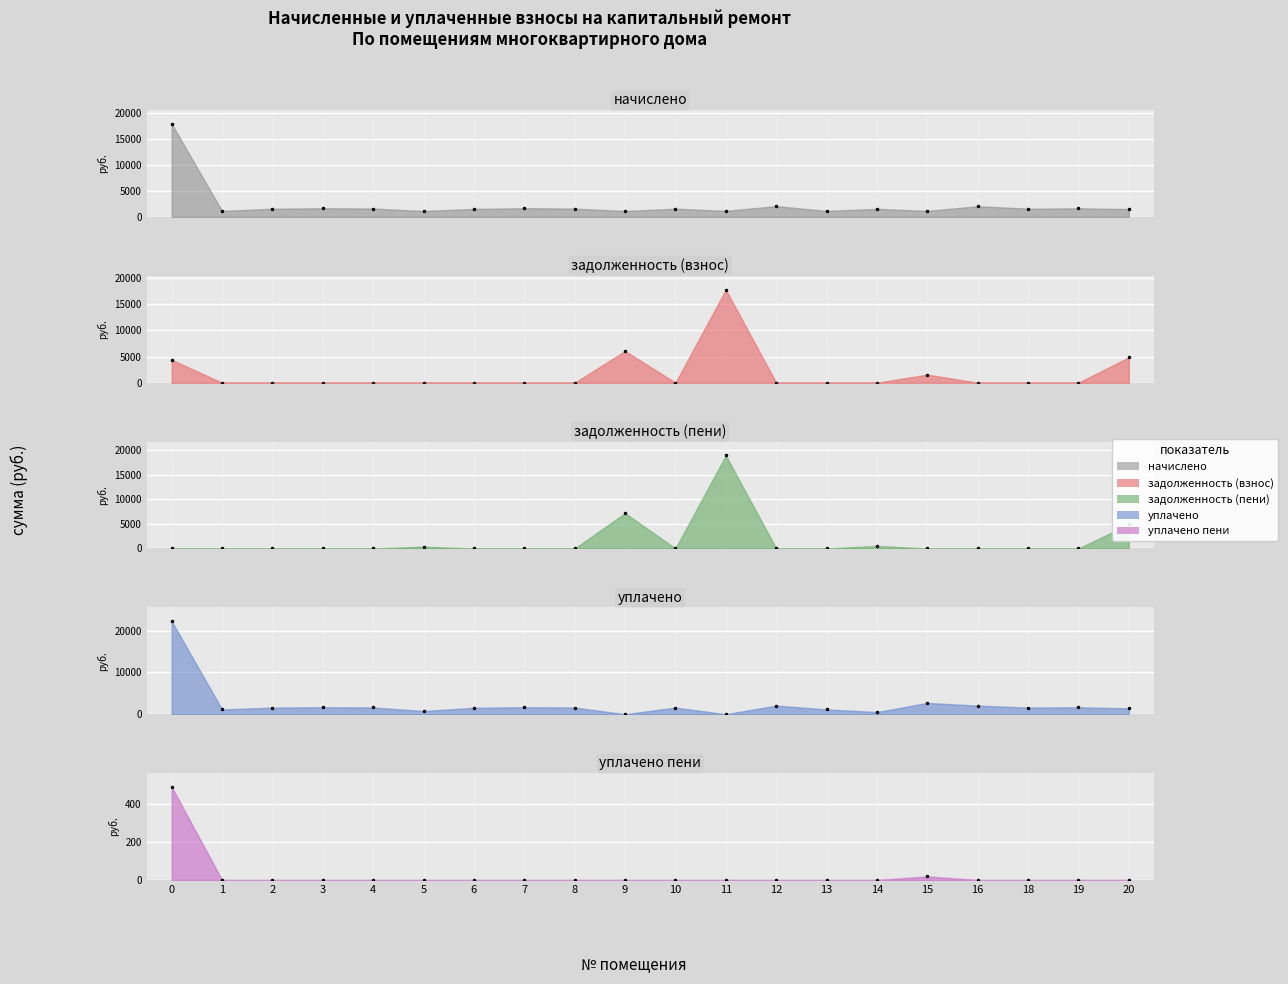

How many data points does each series have?

20